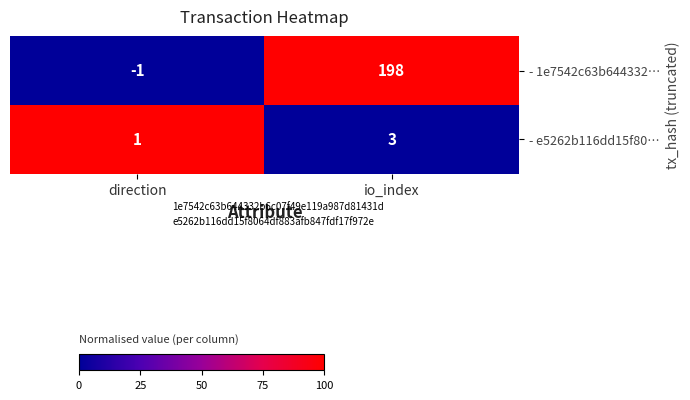

List the series in order of their peak value, highest first.

- 1e7542c63b644332…, - e5262b116dd15f80…